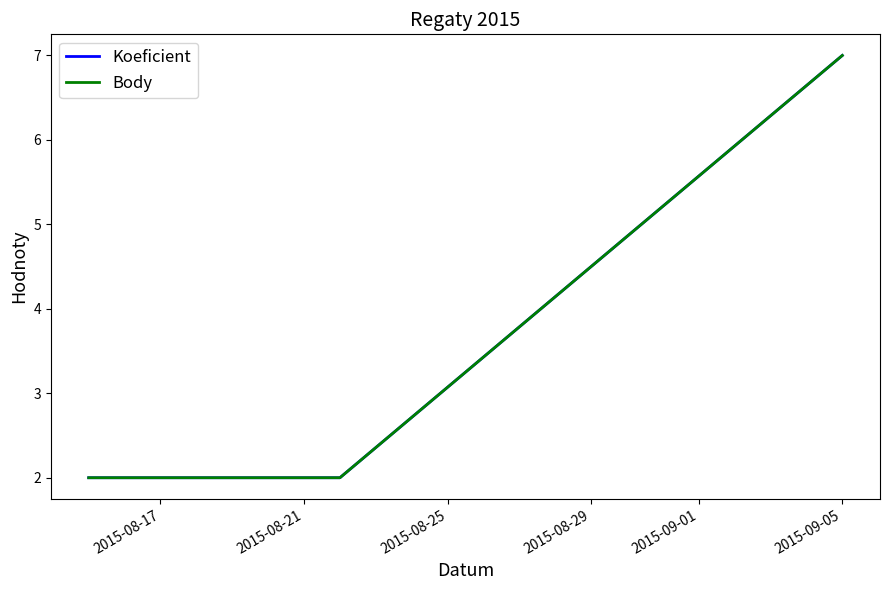

Does the chart have visible grid lines?

No